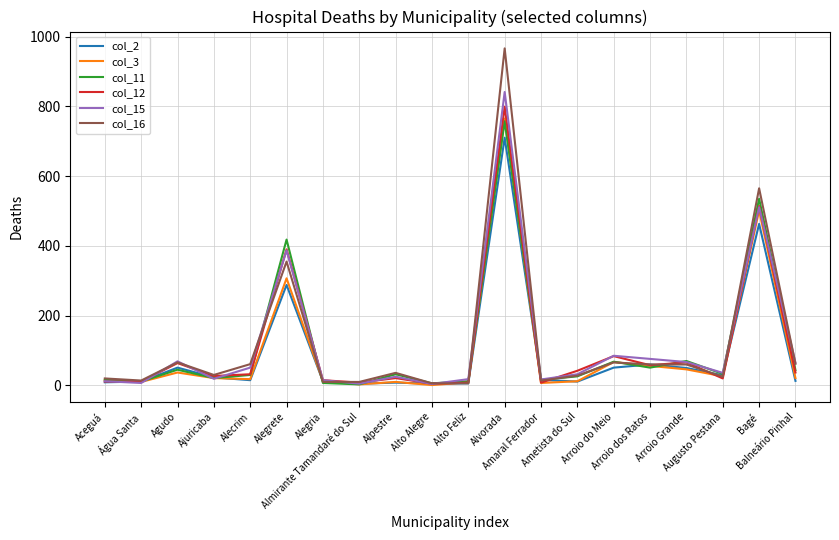

Which series has the largest range (max minus min)?

col_16